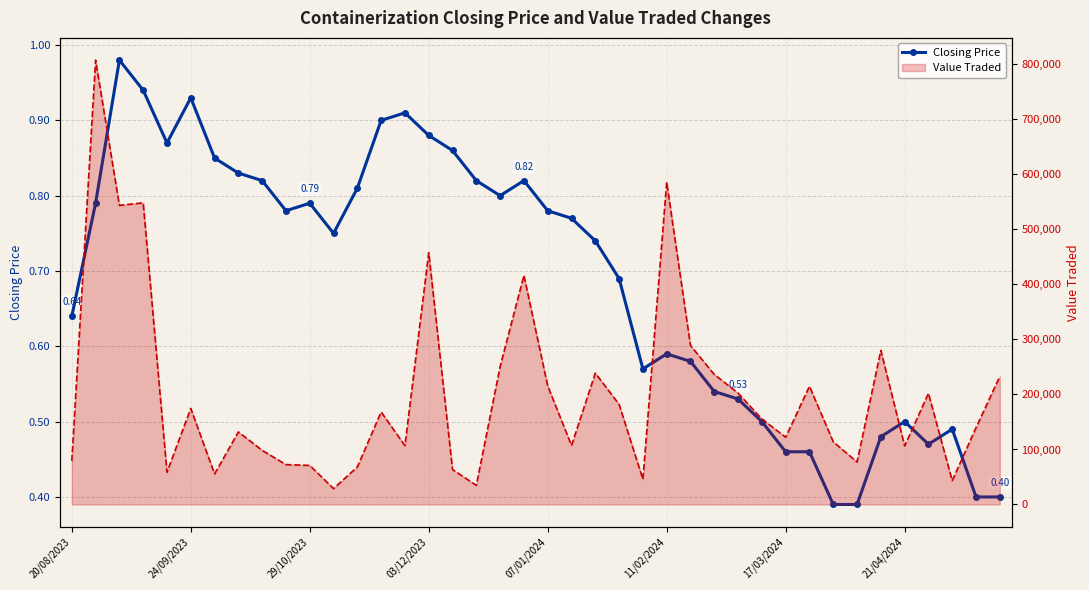

What is the difference between the second highest and minimum values?

0.5